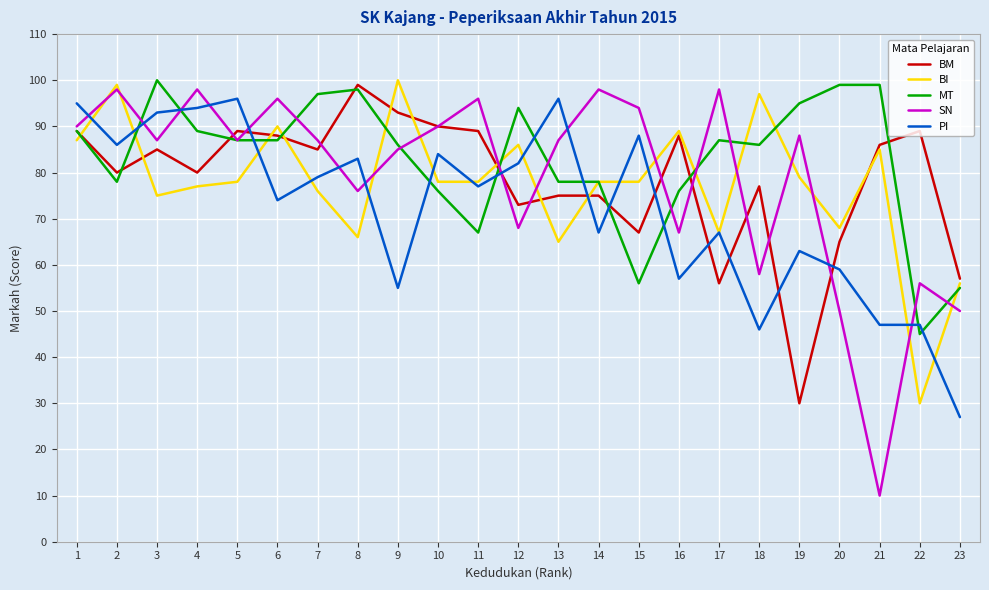

What is the minimum value for BI?

30